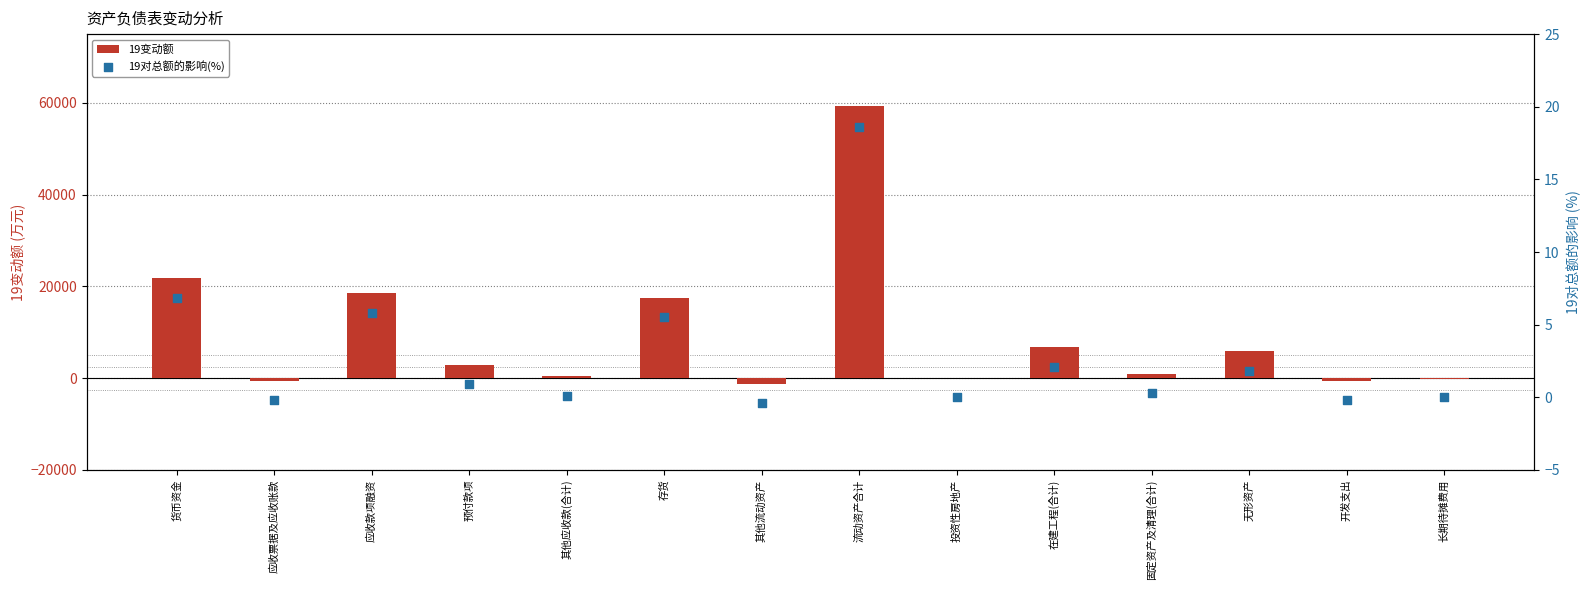

Is the value of 19对总额的影响(%) at 应收票据及应收账款 greater than the value of 19变动额 at 固定资产及清理(合计)?

No